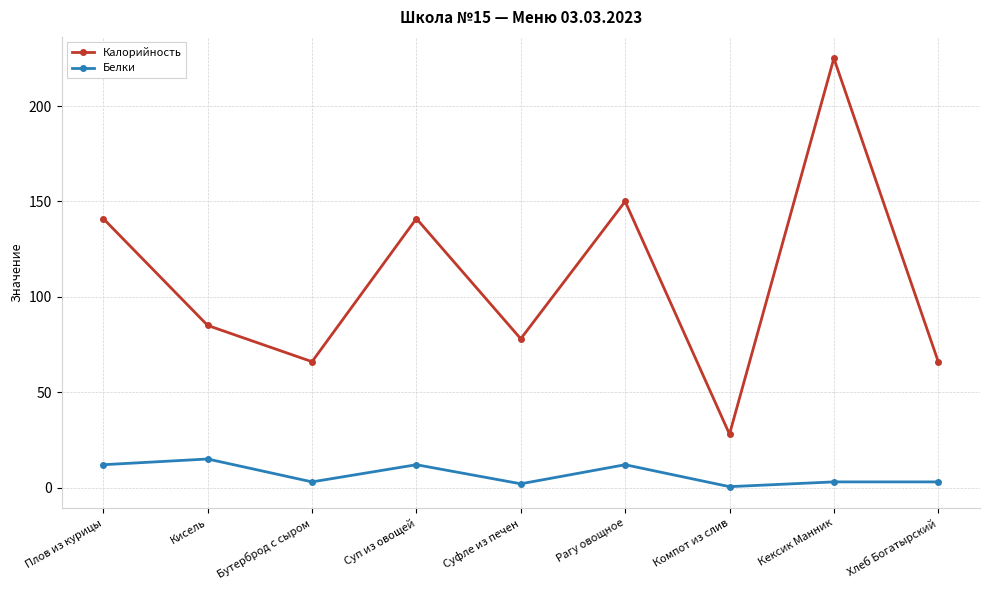

True or false: Белки and Калорийность cross at least once.

False